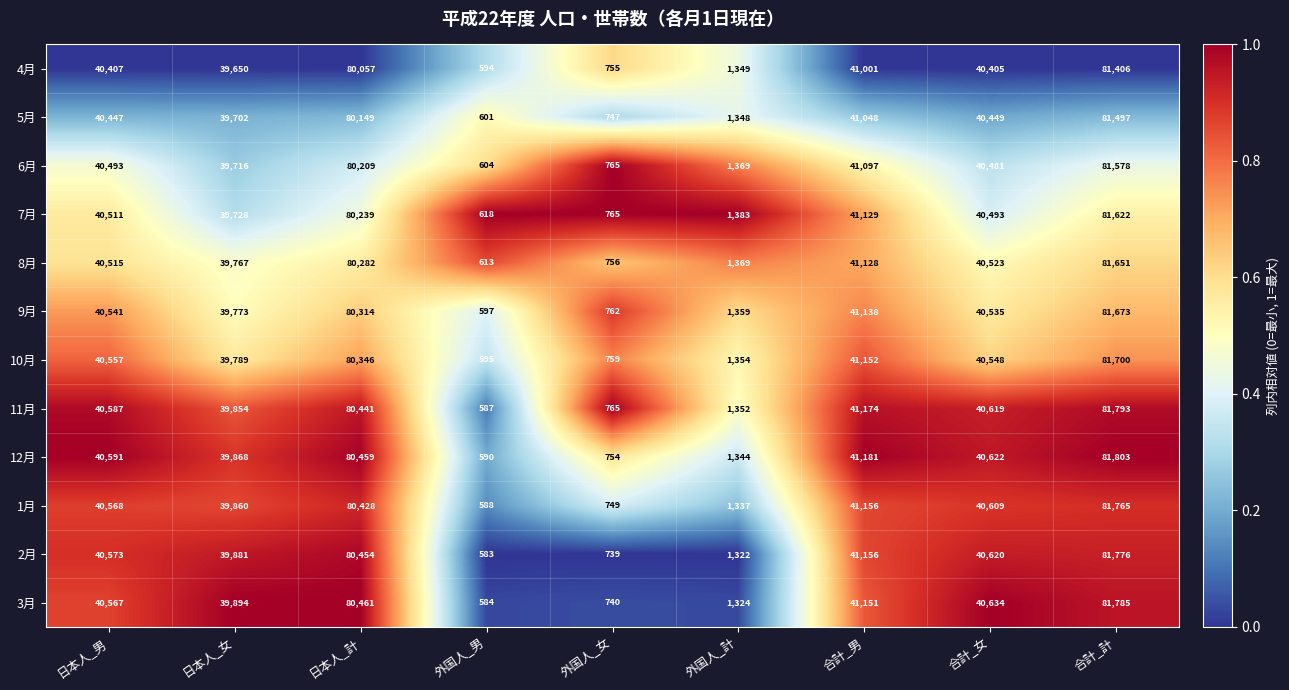

What is the difference between the maximum and second lowest values in the 3月 series?

81045